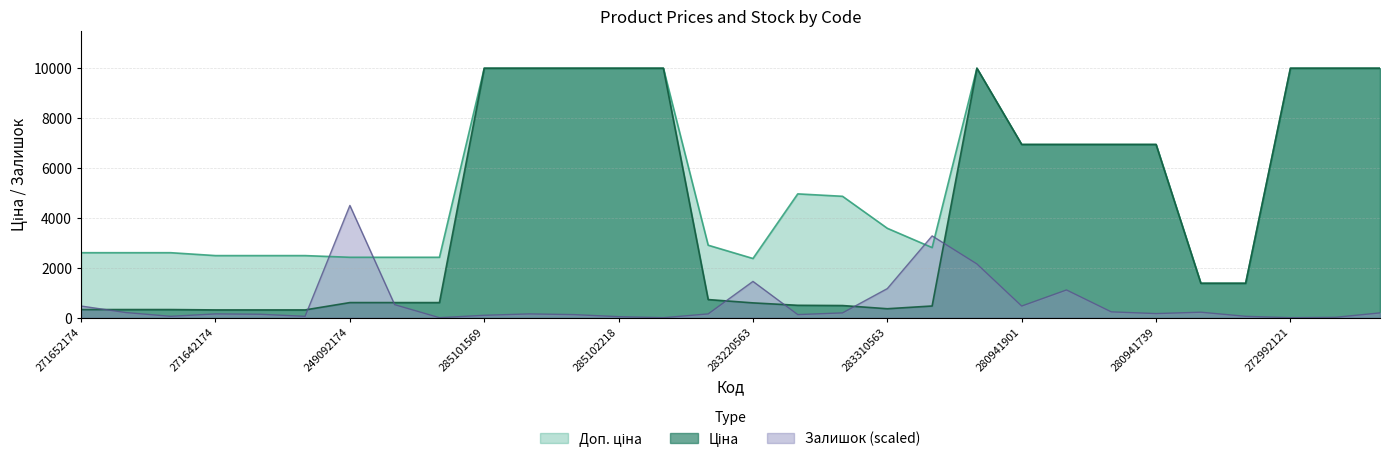

How many intersections are there between Ціна and Залишок?

7